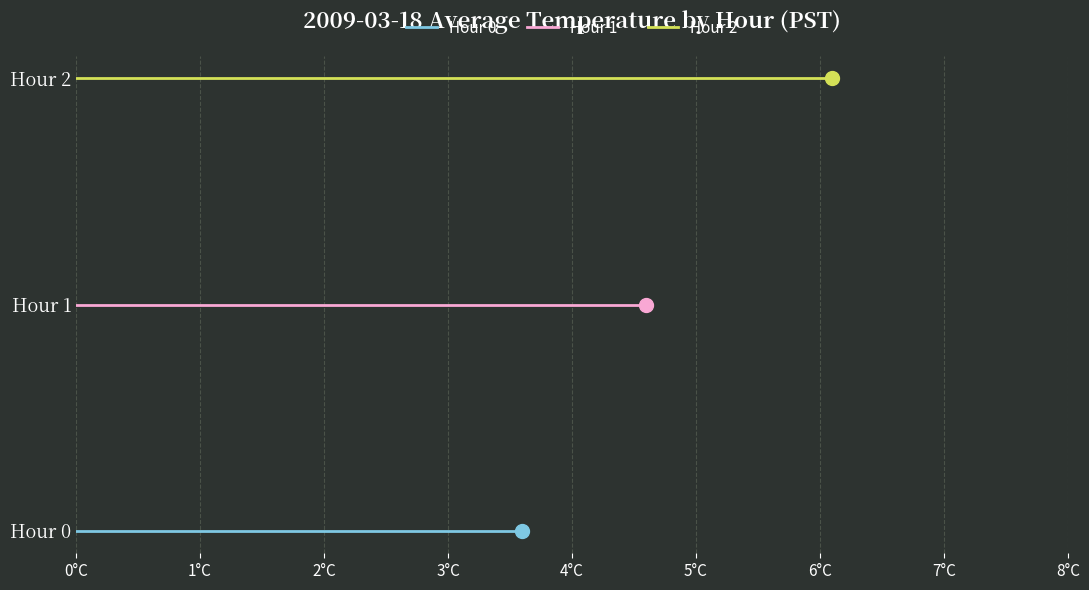

Between 0°C and -1°C, which is larger?

0°C